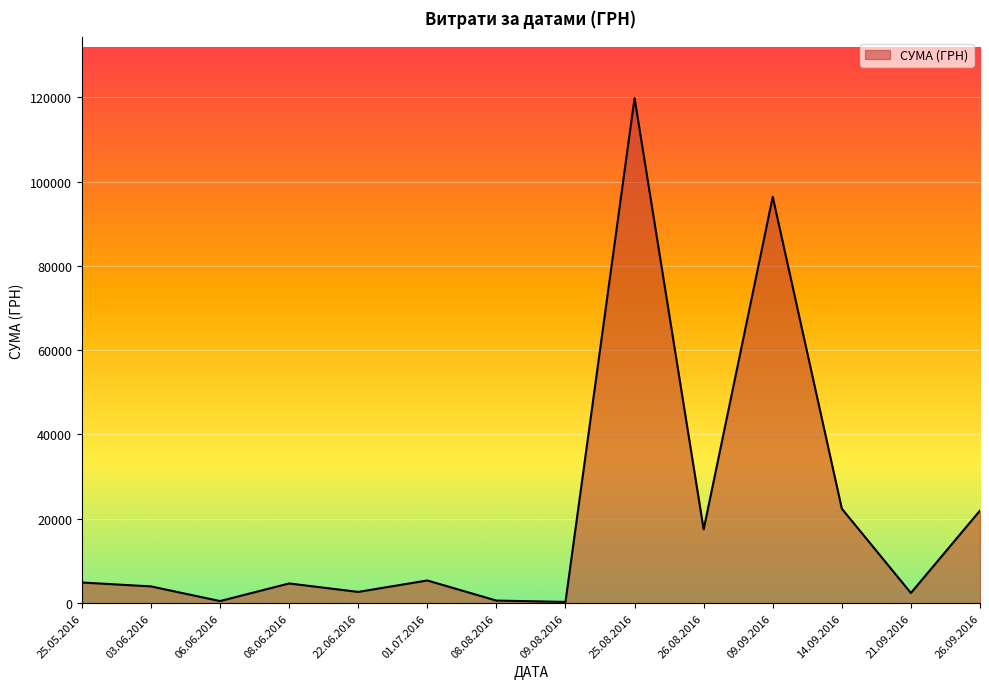

At which category does the chart reach its peak across all series?

25.08.2016